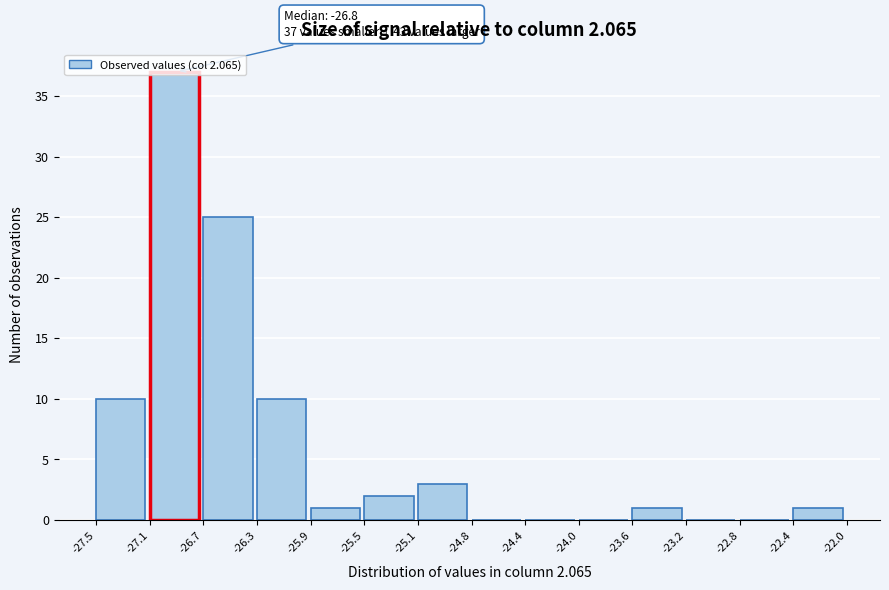

Which range on the x-axis has the tallest bar?

-27.1 to -26.7